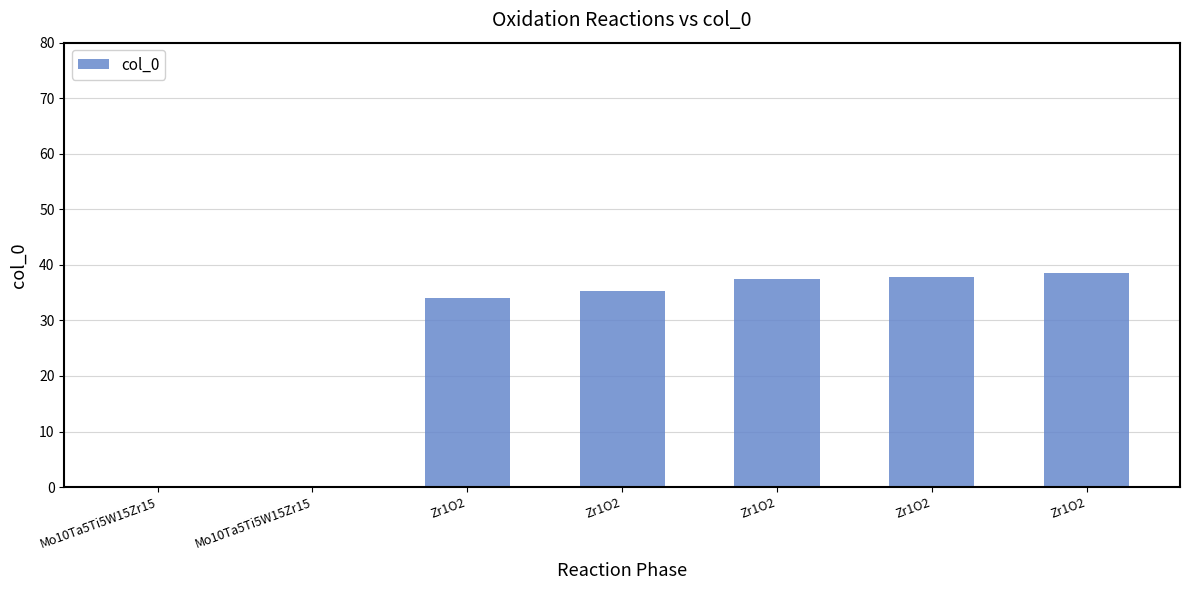

Rank the categories by value from highest to lowest.

Zr1O2, Zr1O2, Zr1O2, Zr1O2, Zr1O2, Mo10Ta5Ti5W15Zr15, Mo10Ta5Ti5W15Zr15